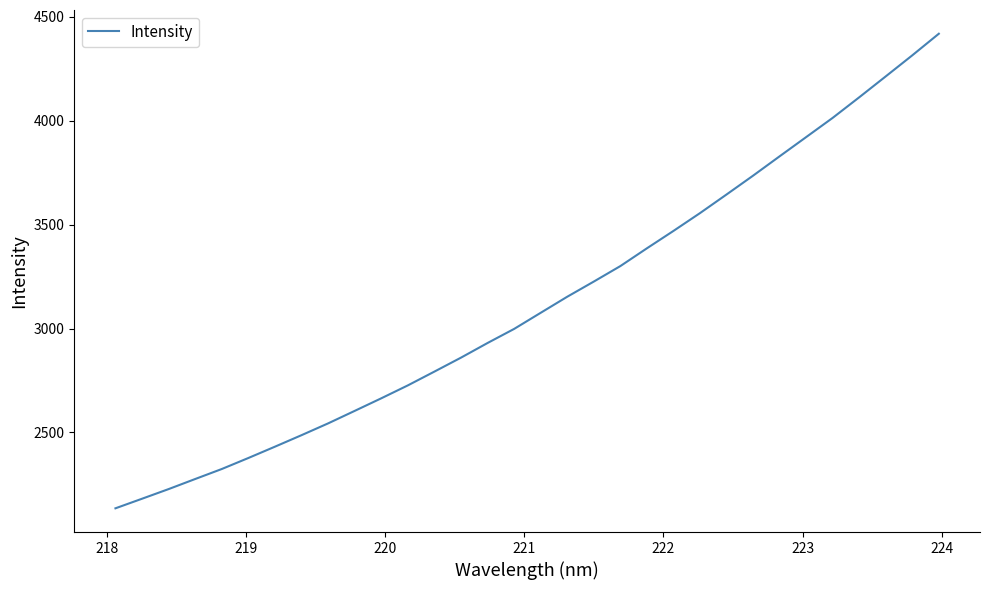

How many distinct data groups are displayed?

1